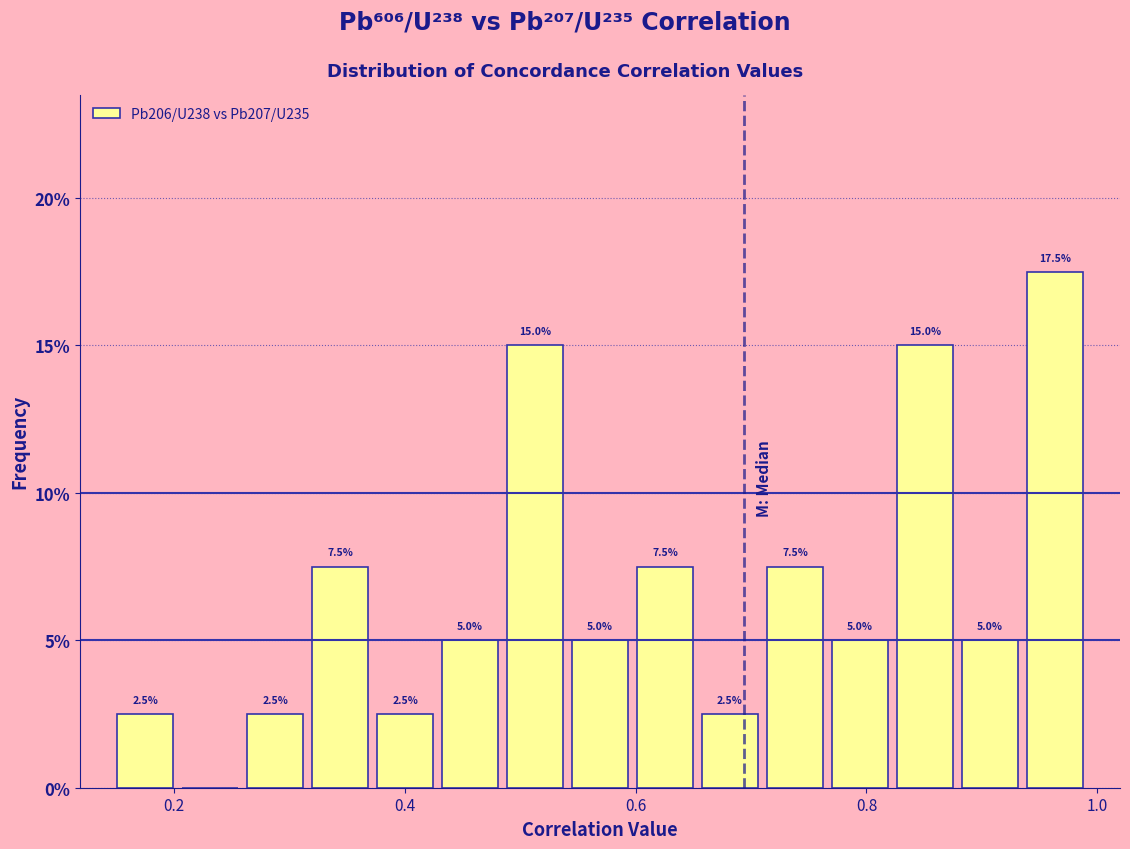

Read against the x-axis, roughly where is the centre of the tallest bar?

0.96